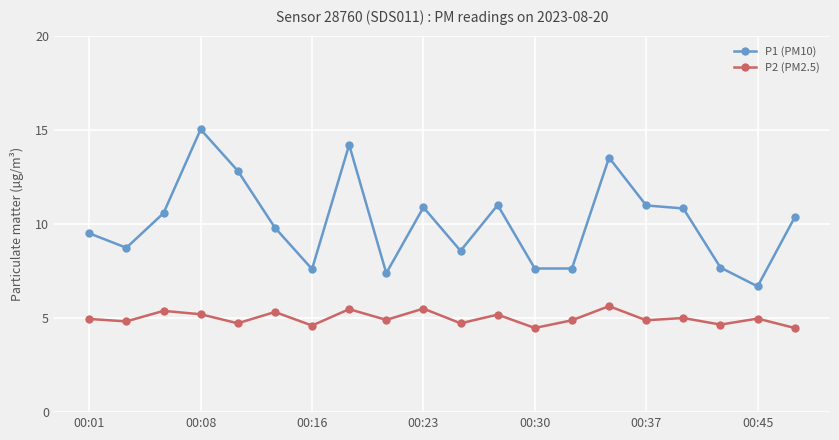

List the series in order of their overall mean, highest first.

P1 (PM10), P2 (PM2.5)